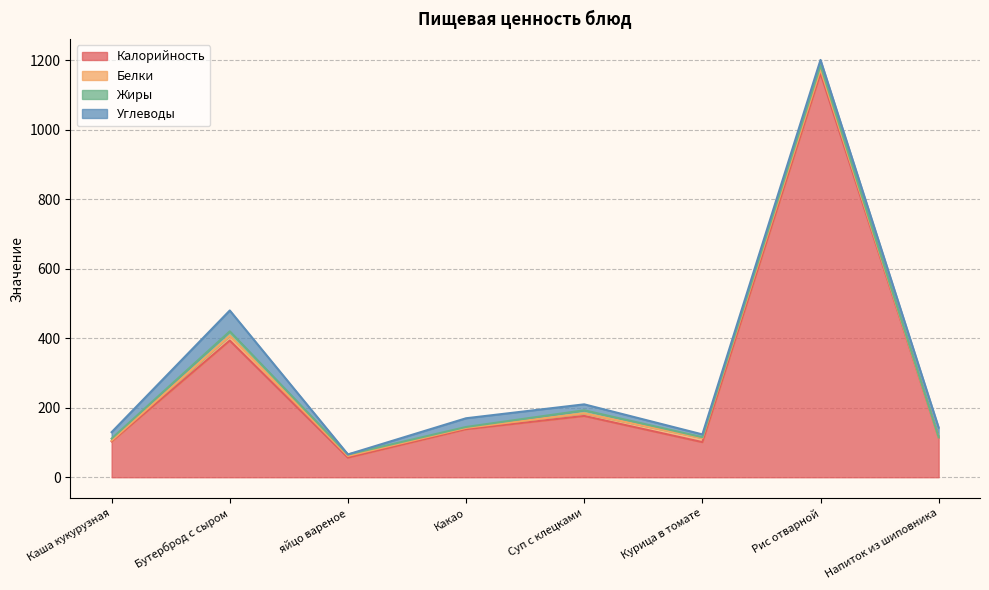

What is the total value across all series at Суп с клецками?

209.8